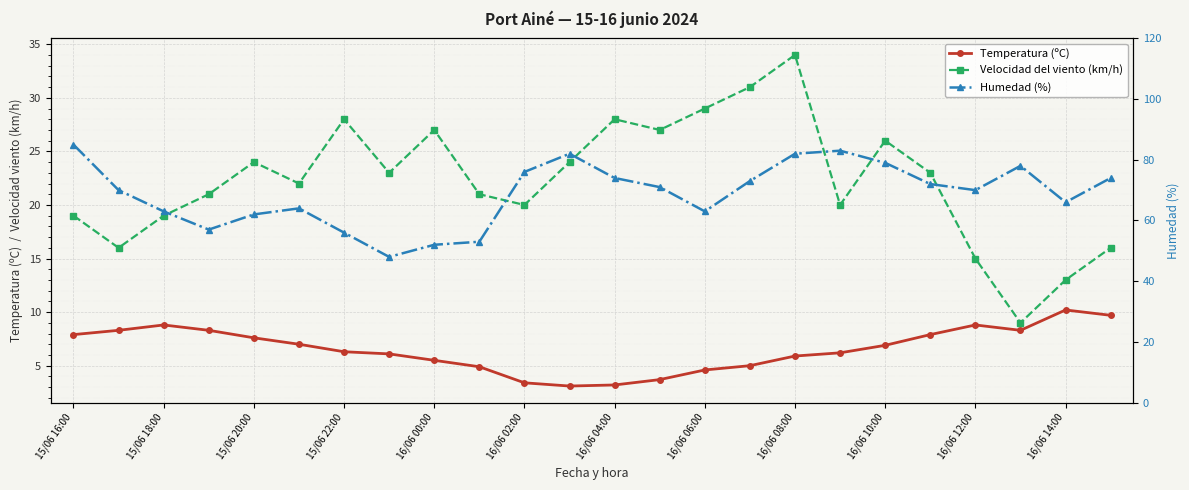

Rank the series by their average value, from highest to lowest.

Humedad (%), Velocidad del viento (km/h), Temperatura (ºC)